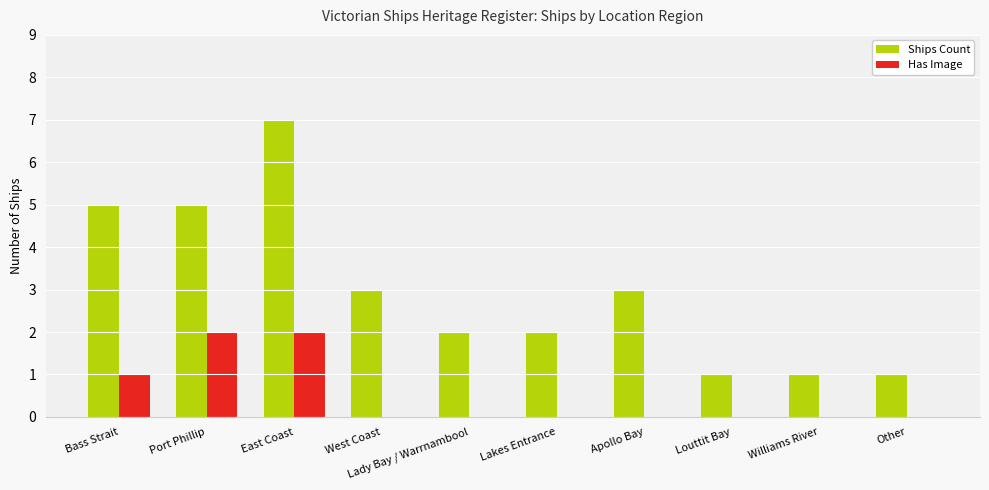

Reading left to right, list all the values displayed in this chart.

Ships Count: Bass Strait=5	Port Phillip=5	East Coast=7	West Coast=3	Lady Bay / Warrnambool=2	Lakes Entrance=2	Apollo Bay=3	Louttit Bay=1	Williams River=1	Other=1
Has Image: Bass Strait=1	Port Phillip=2	East Coast=2	West Coast=0	Lady Bay / Warrnambool=0	Lakes Entrance=0	Apollo Bay=0	Louttit Bay=0	Williams River=0	Other=0